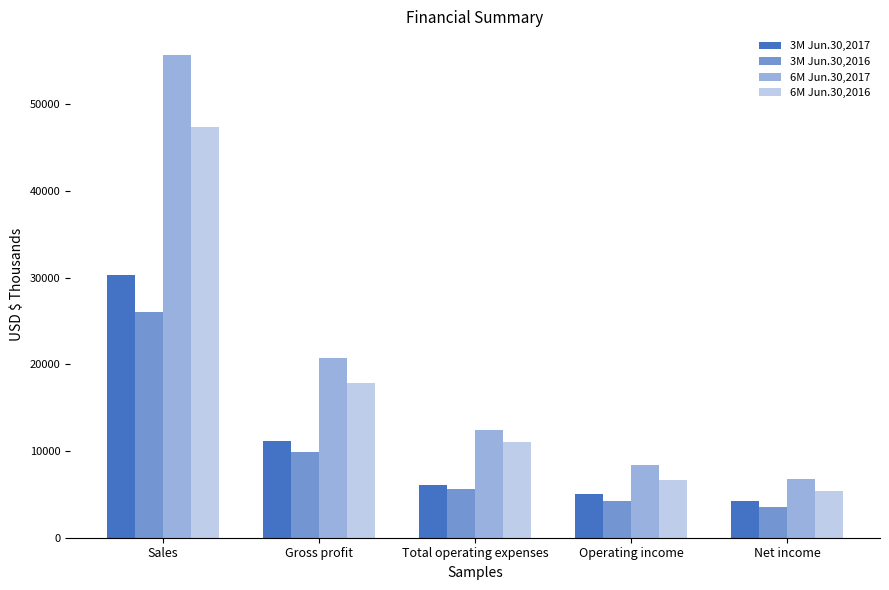

How many bars are there in each group?

4